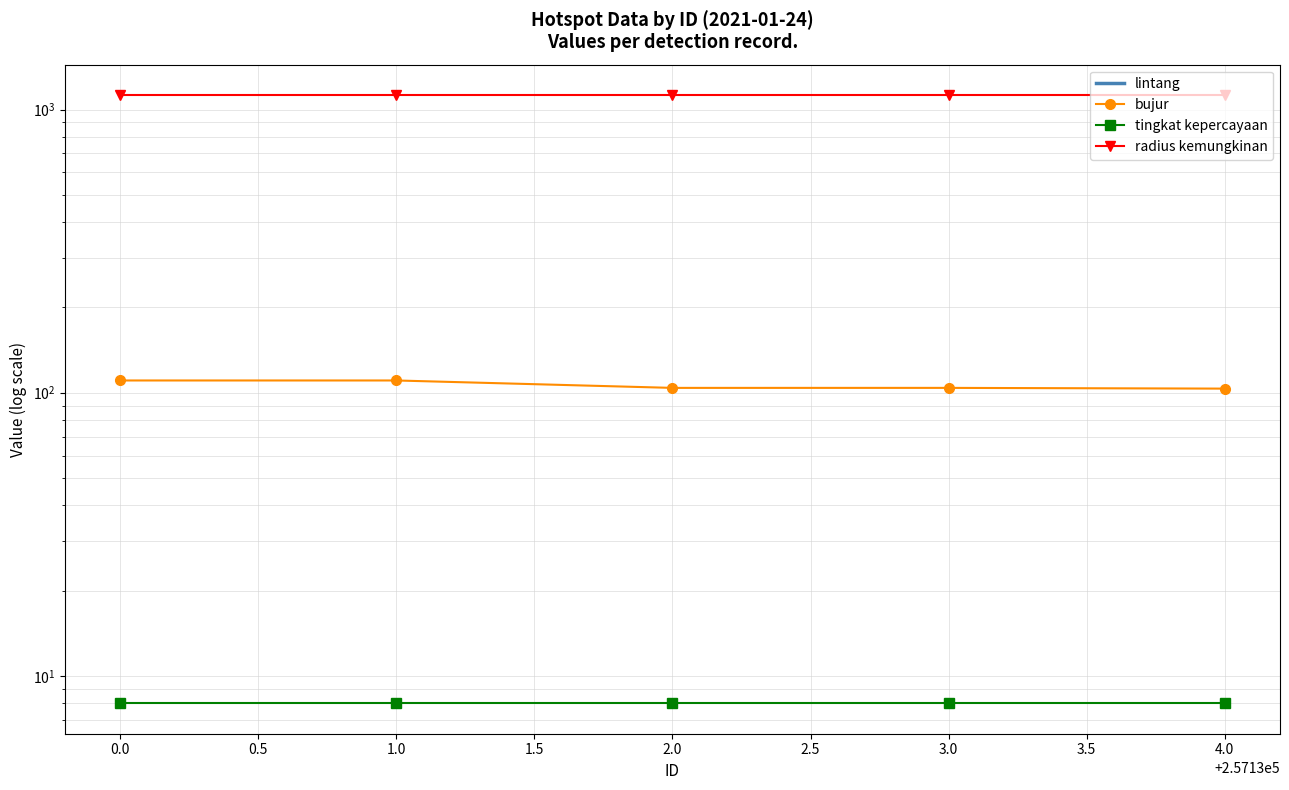

True or false: tingkat kepercayaan has more than 1 interior local peaks.

False